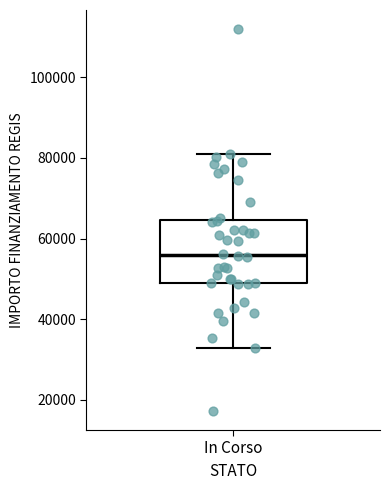

Where is the lower edge of the box for In Corso on the y-axis? The values are not printed on the chart, so give them approximately, as read against the axis.

50000